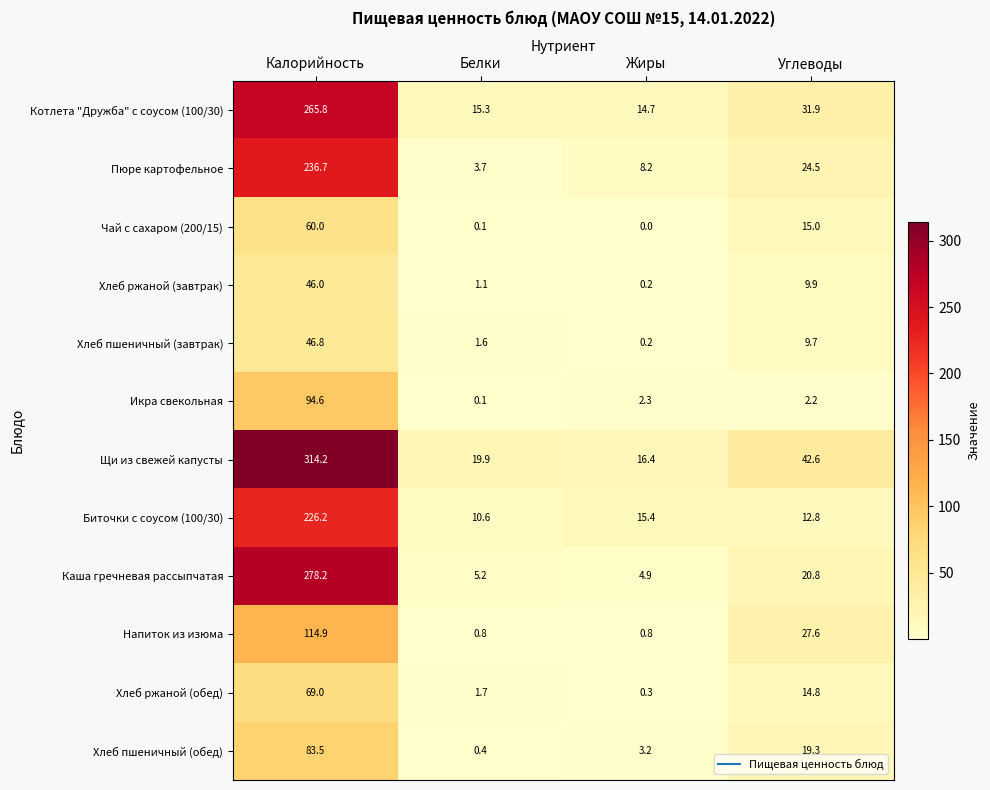

The Хлеб пшеничный (обед) series shows 83.5 at Калорийность. True or false?

True